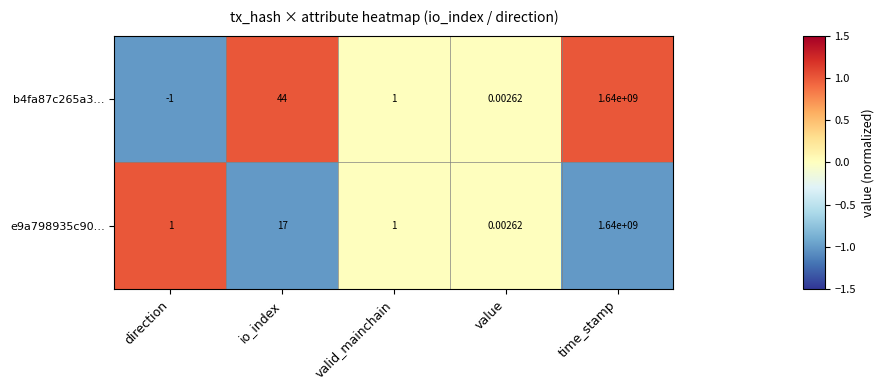

At which label is e9a798935c90… closest to 820000000?

io_index